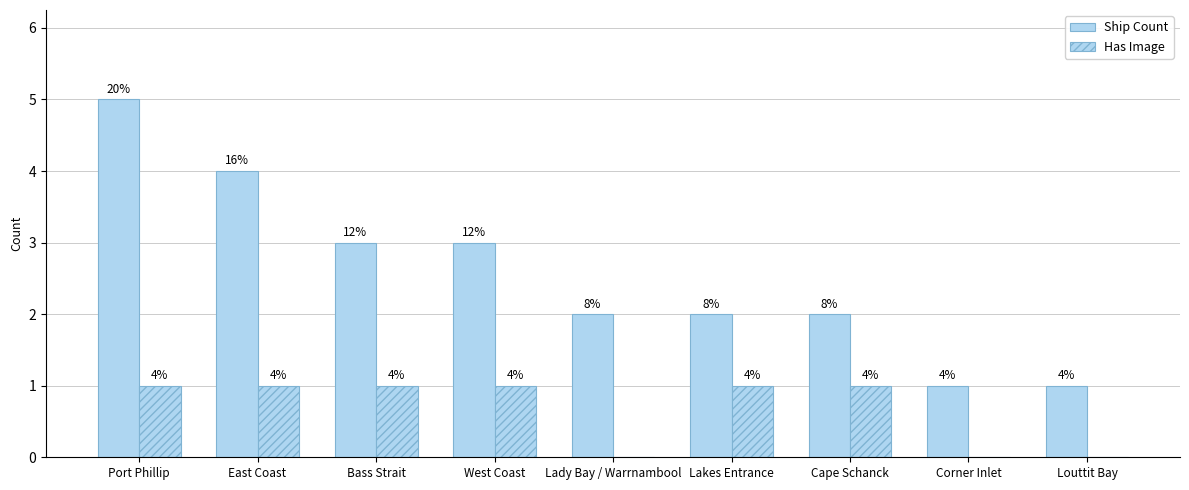

How many distinct data groups are displayed?

2